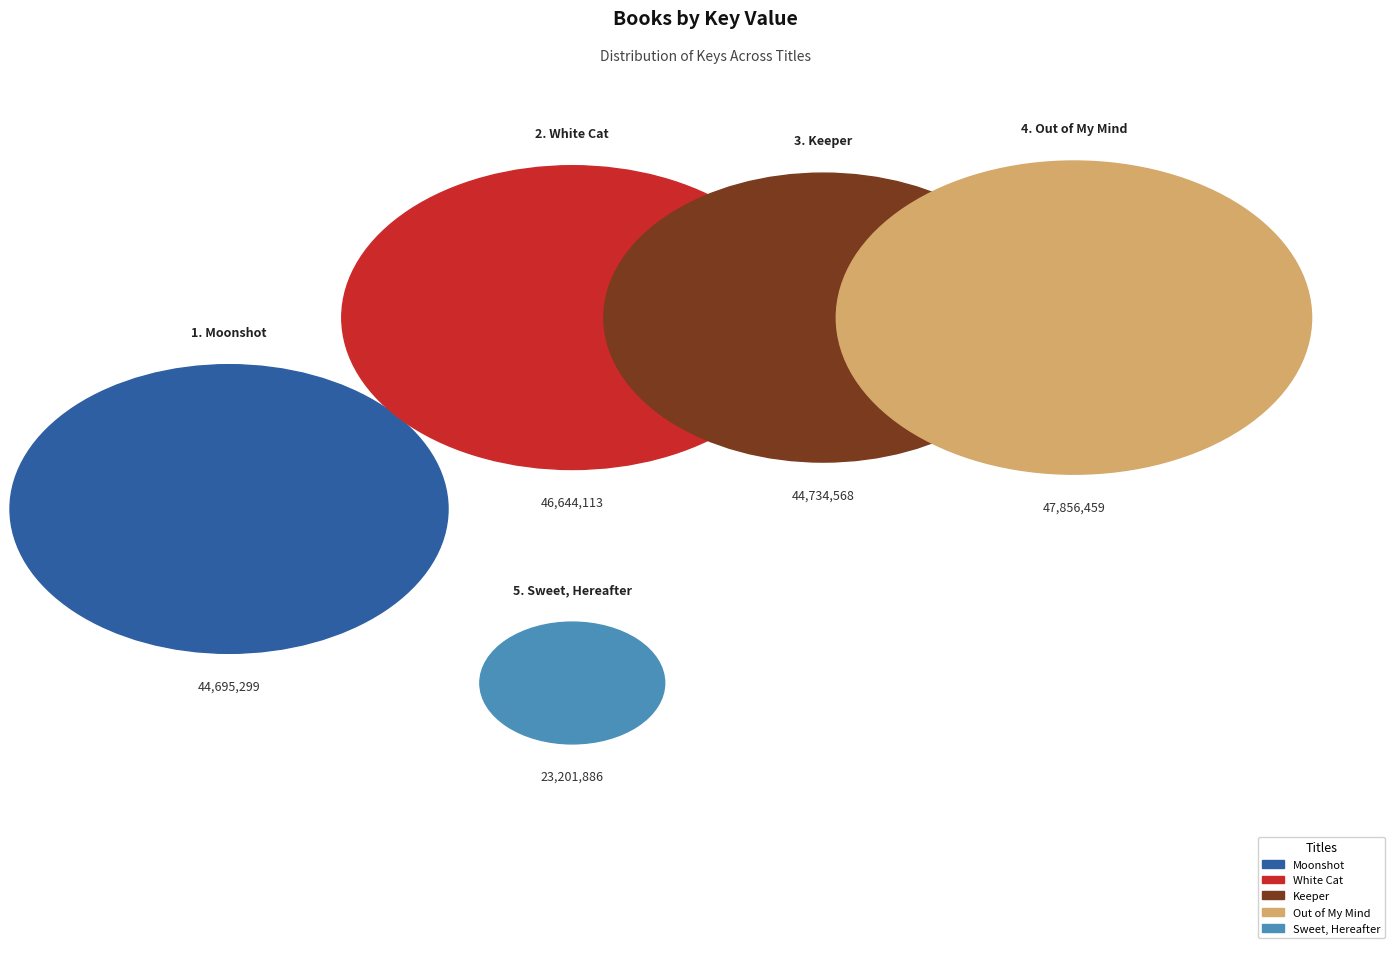

To the nearest percent, what is the difference between the Keeper and Sweet, Hereafter slice percentages?

10%